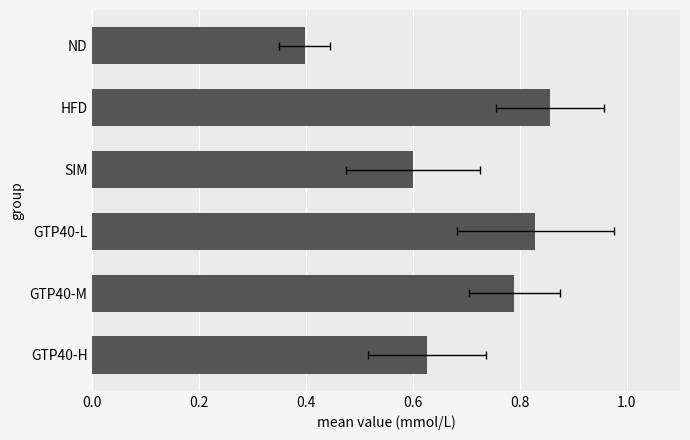

True or false: the data shows 0.6 at SIM.

True